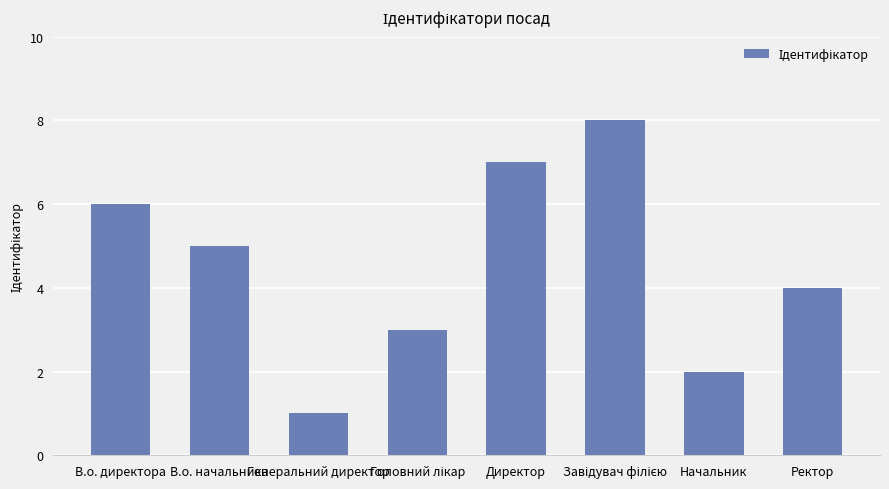

Between В.о. начальника and Начальник, which is larger?

В.о. начальника